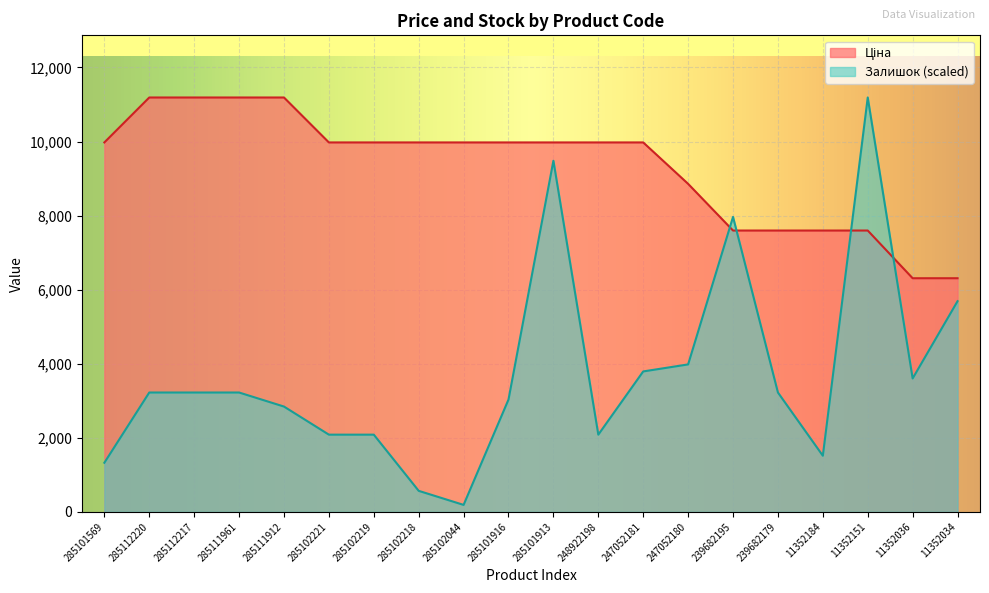

Between 285111961 and 11352034, which series saw the biggest shift?

Ціна